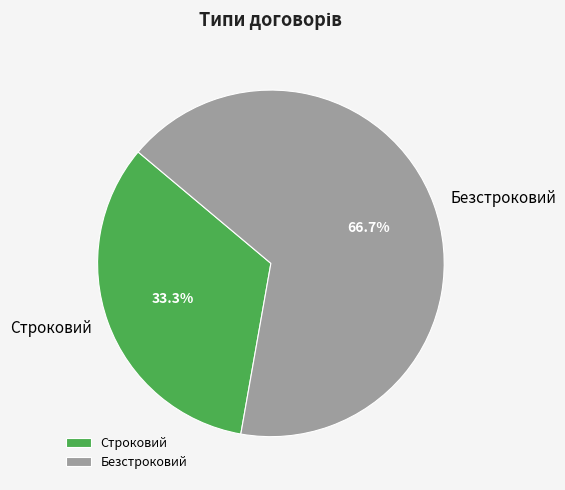

Rank the categories by value from lowest to highest.

Строковий, Безстроковий